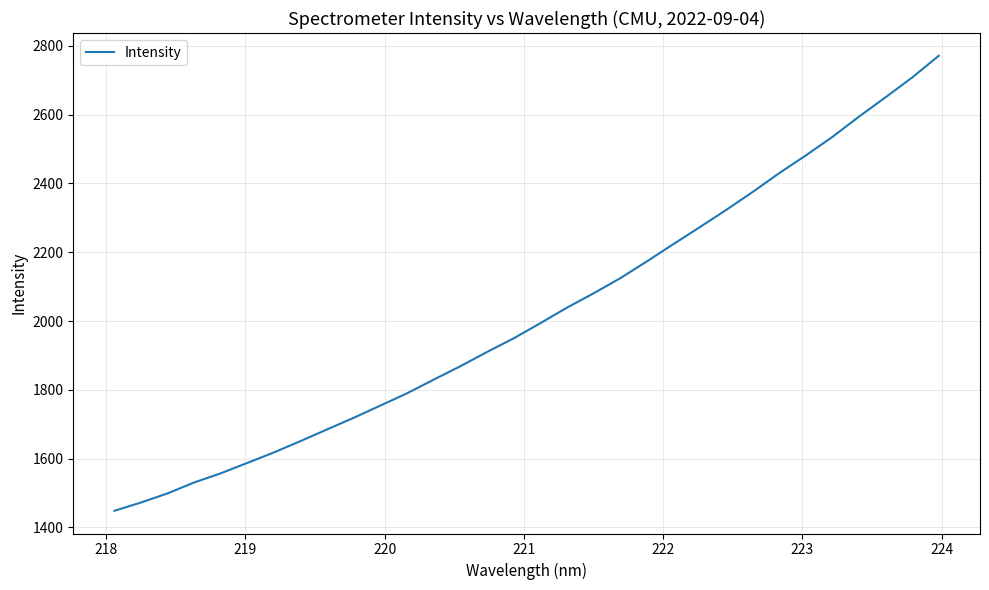

What is the maximum value shown in the chart?

2771.6